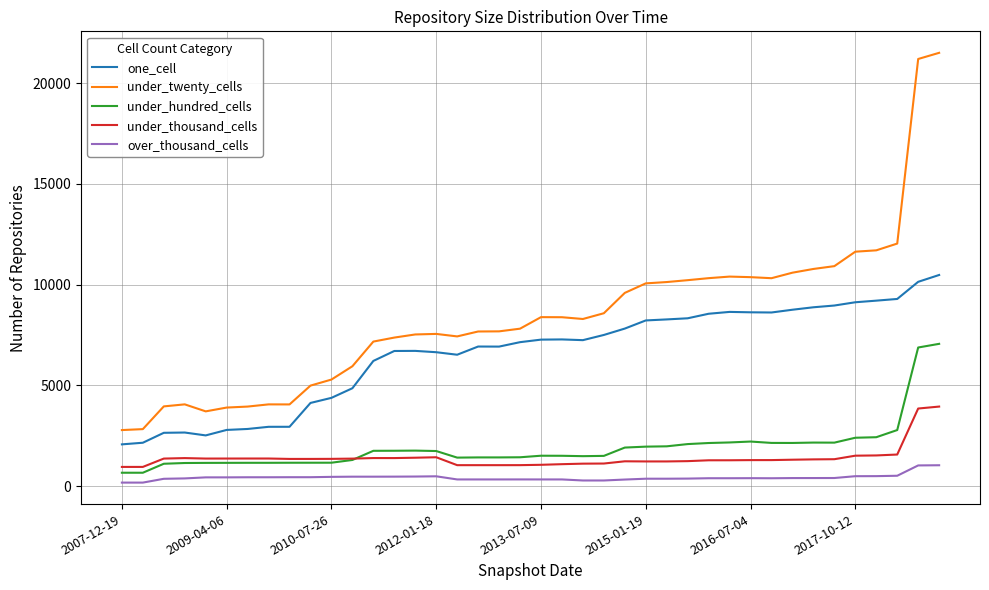

List the series in order of their peak value, lowest first.

over_thousand_cells, under_thousand_cells, under_hundred_cells, one_cell, under_twenty_cells